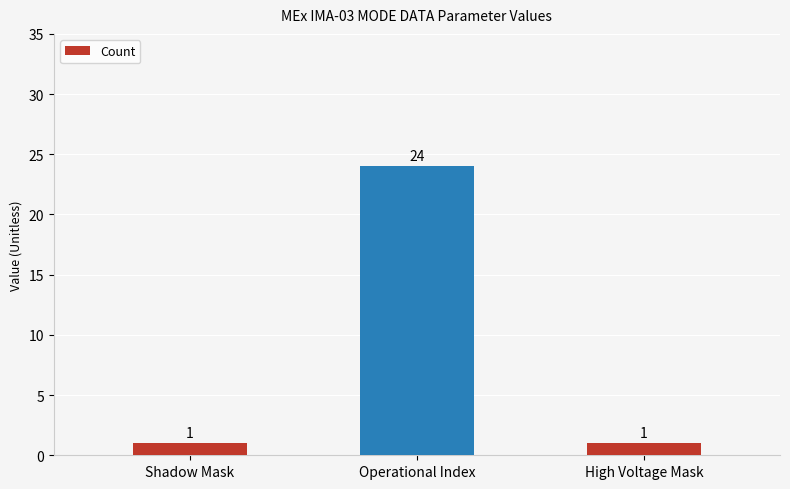

At which category does the chart reach its peak across all series?

Operational Index